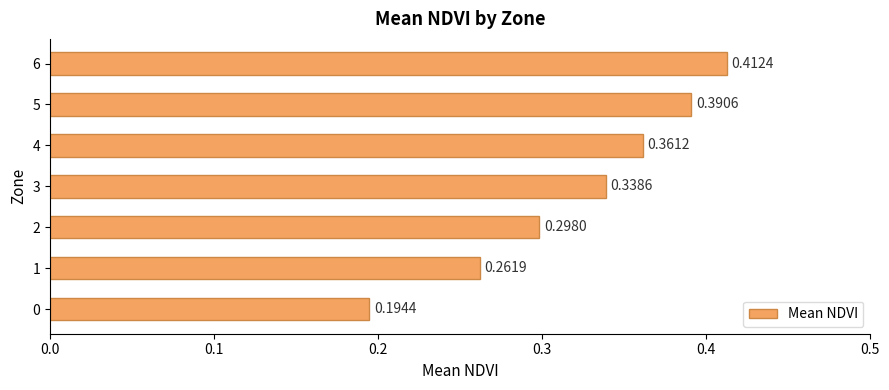

Which label corresponds to the largest value in the chart?

6